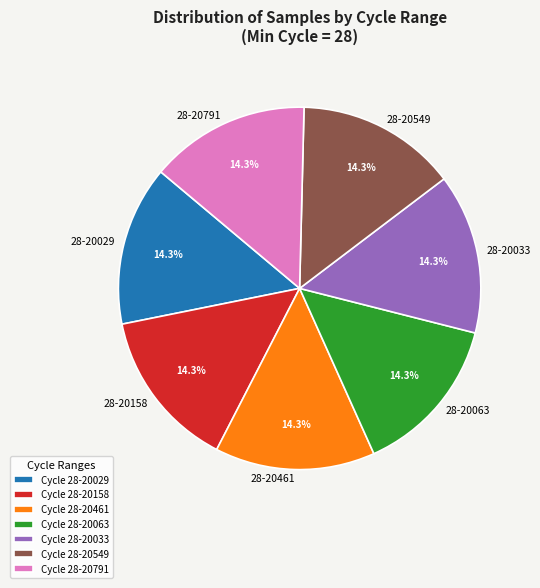

Count the number of slices in the pie.

7